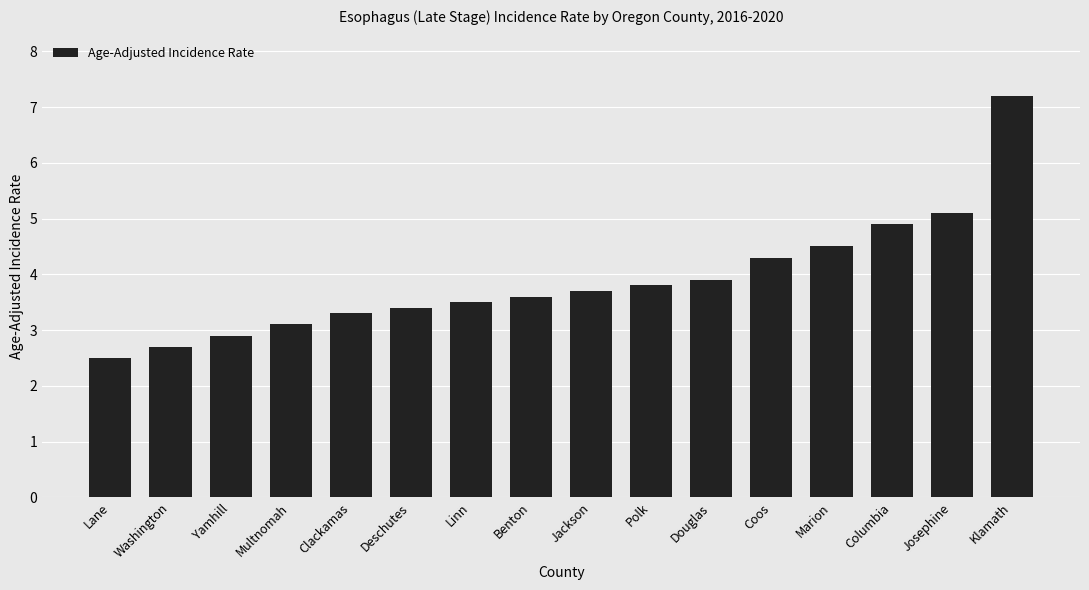

How many distinct data groups are displayed?

1